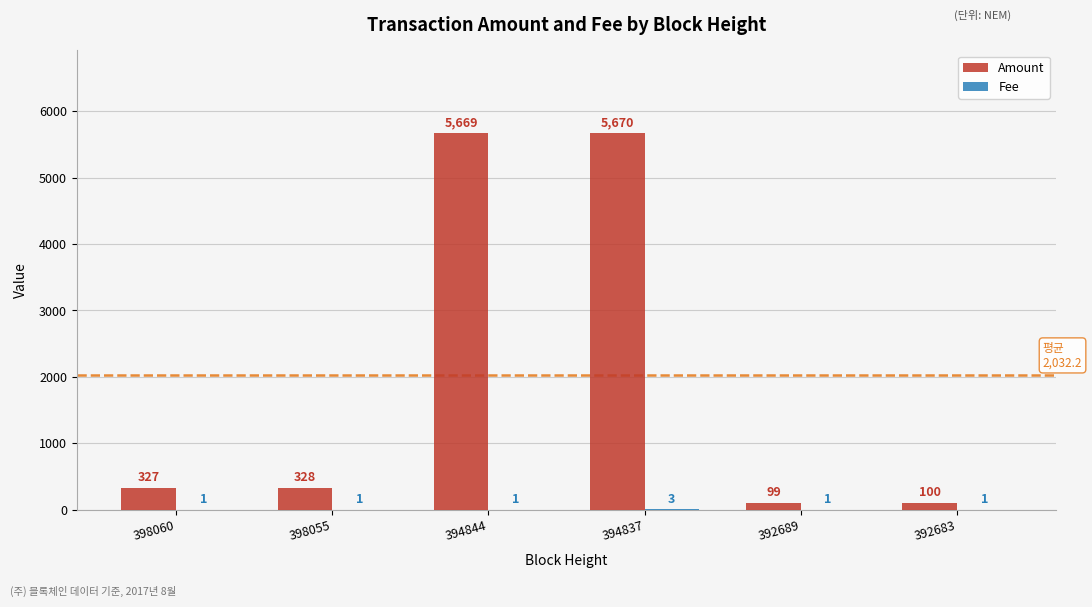

What is the total value across all series at 392683?

101